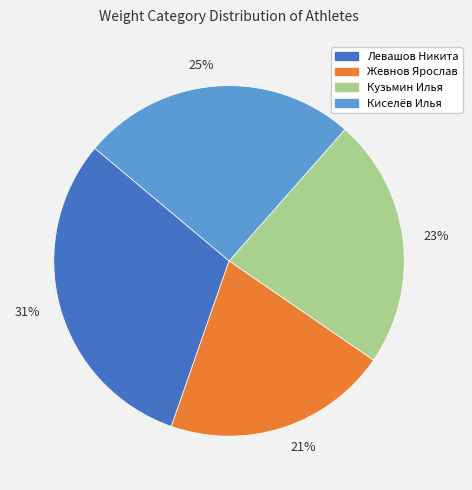

Count the number of slices in the pie.

4